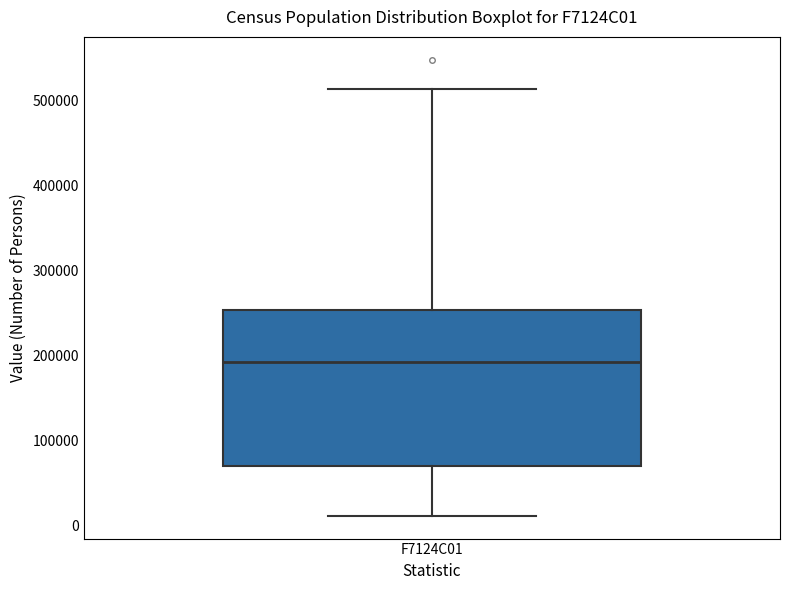

Where is the lower edge of the box for F7124C01 on the y-axis? The values are not printed on the chart, so give them approximately, as read against the axis.

70000